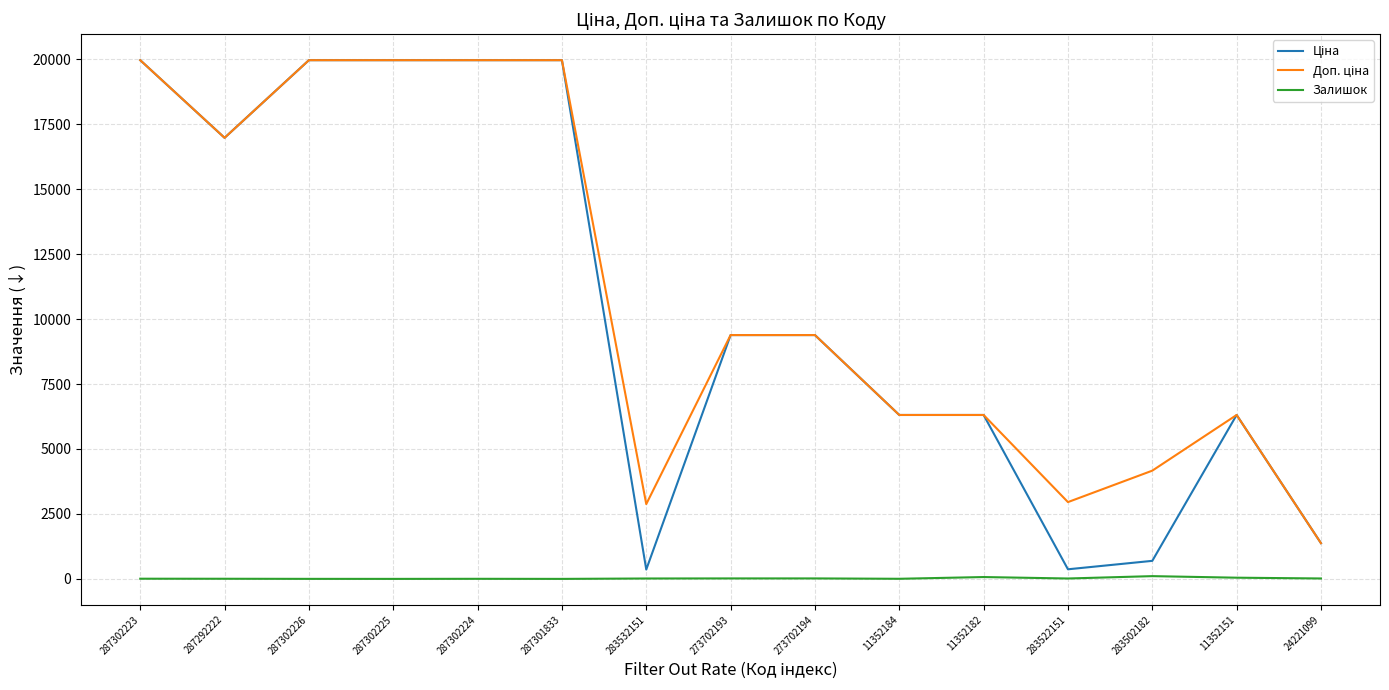

Is it true that Залишок equals 4.0 at 11352184?

True